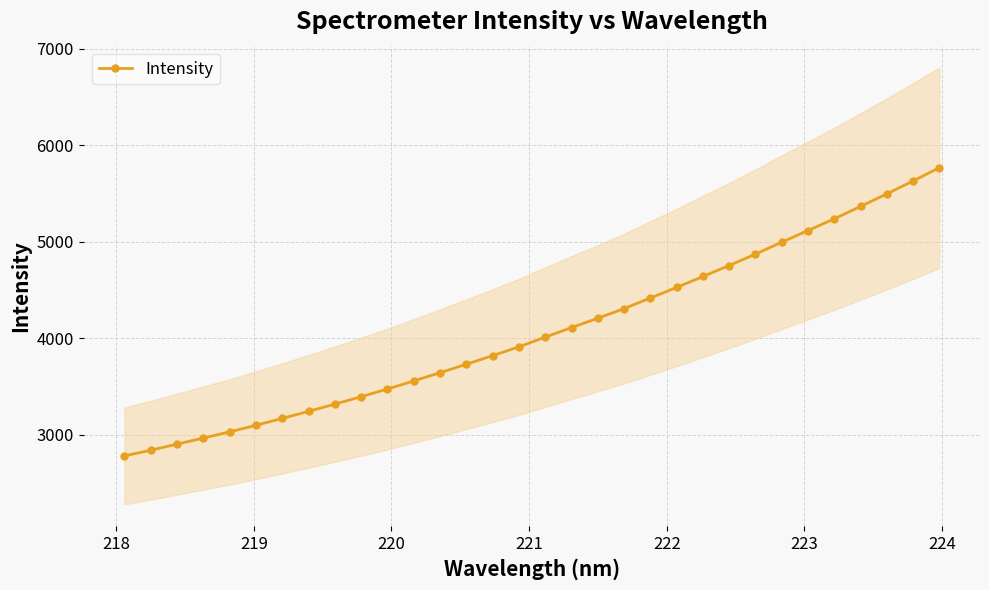

What is the value of the Intensity point at the 18th from the left?

4111.7